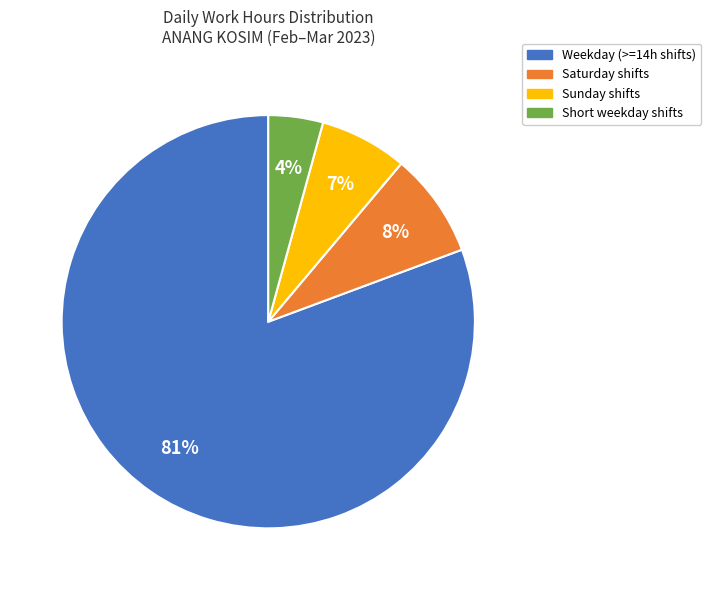

Is there a majority slice in this chart?

Yes